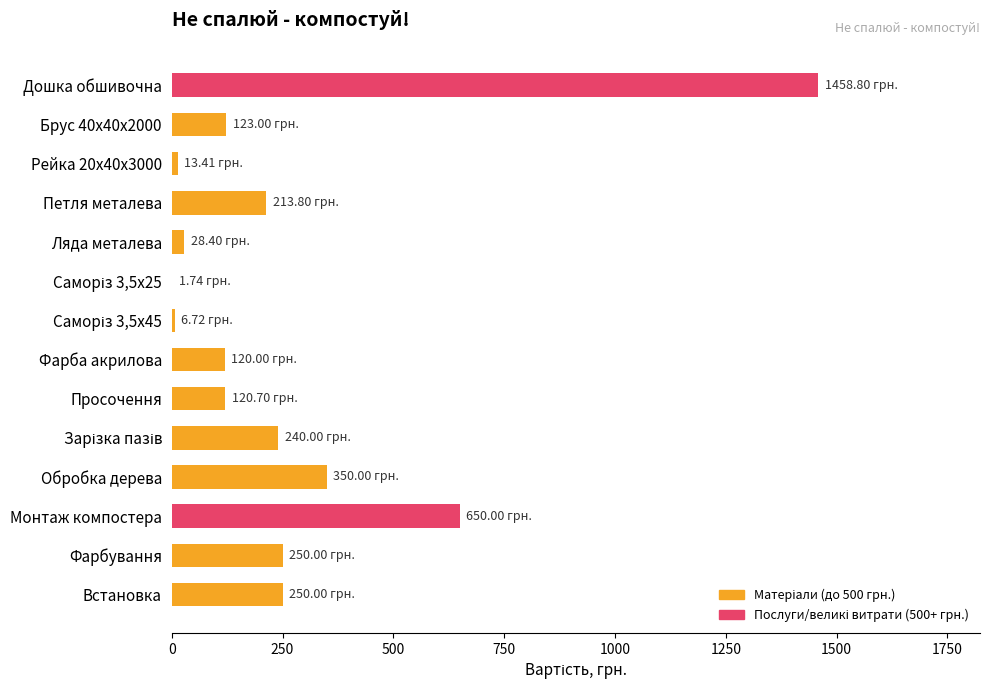

Which label corresponds to the largest value in the chart?

Дошка обшивочна